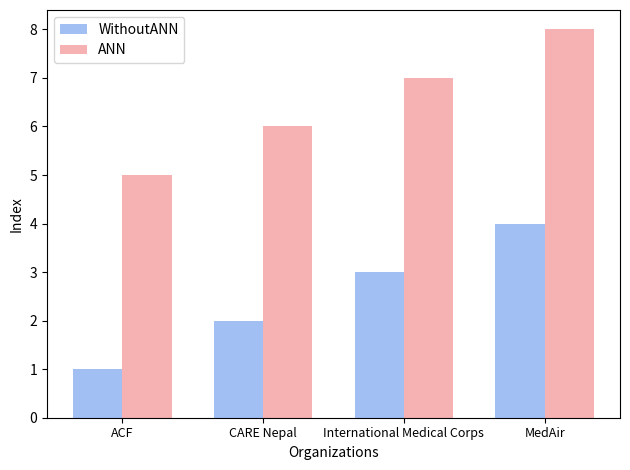

True or false: WithoutANN has a value of 1 at CARE Nepal.

False